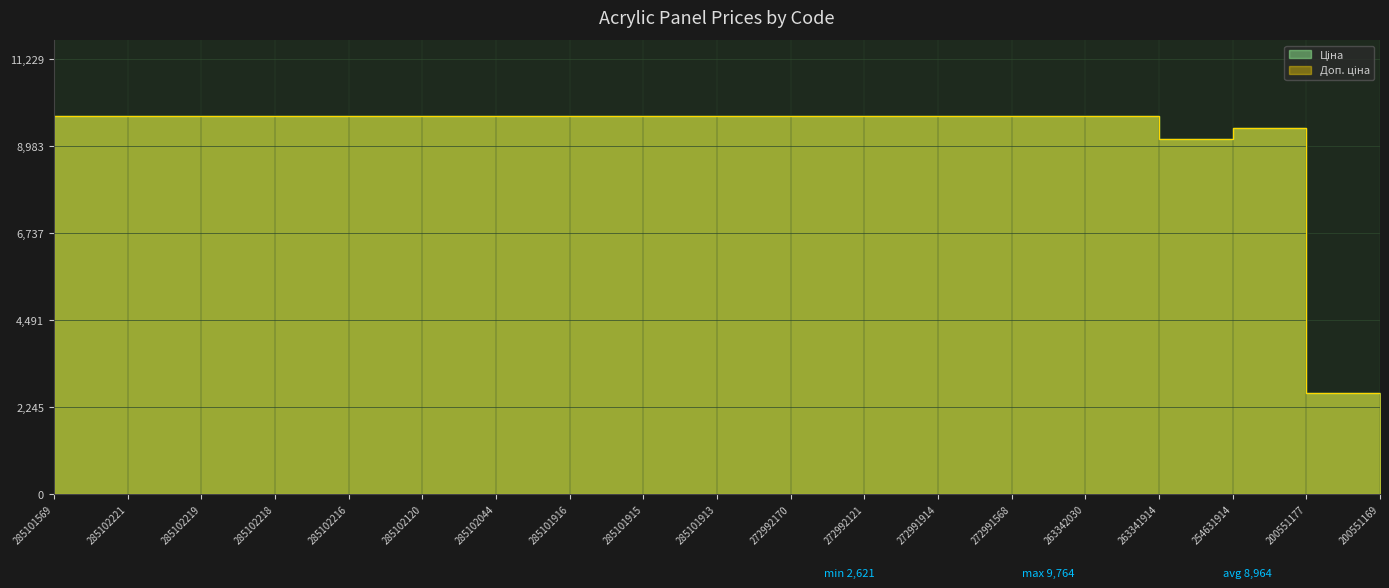

True or false: Ціна and Доп. ціна intersect in this chart.

False